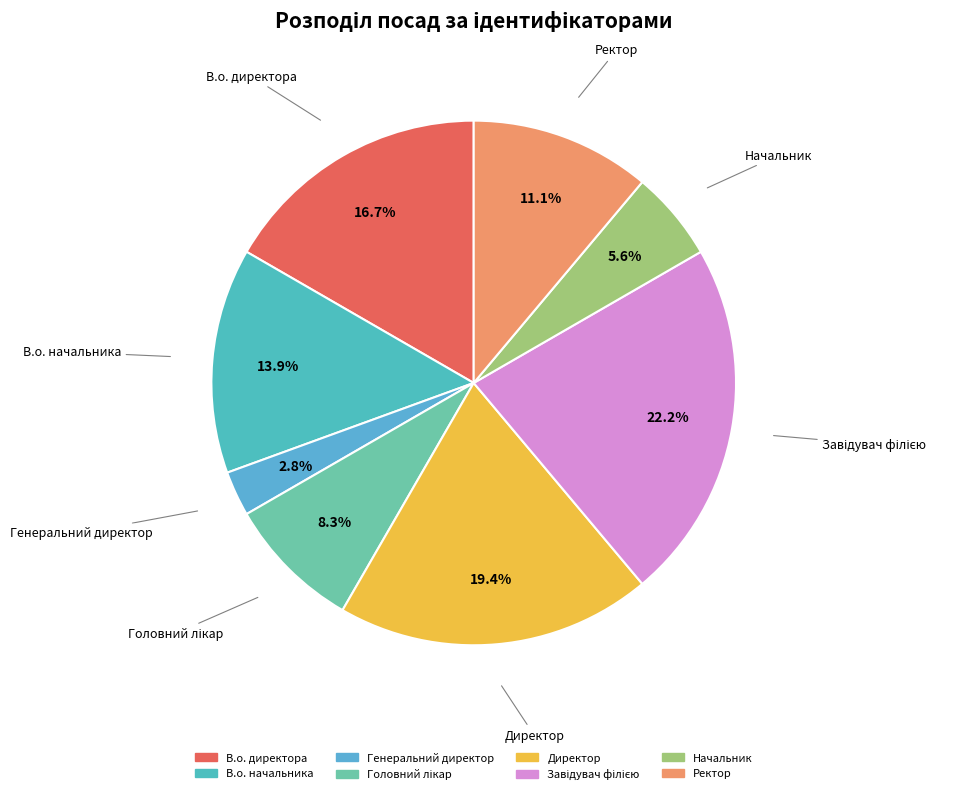

Count the number of slices in the pie.

8